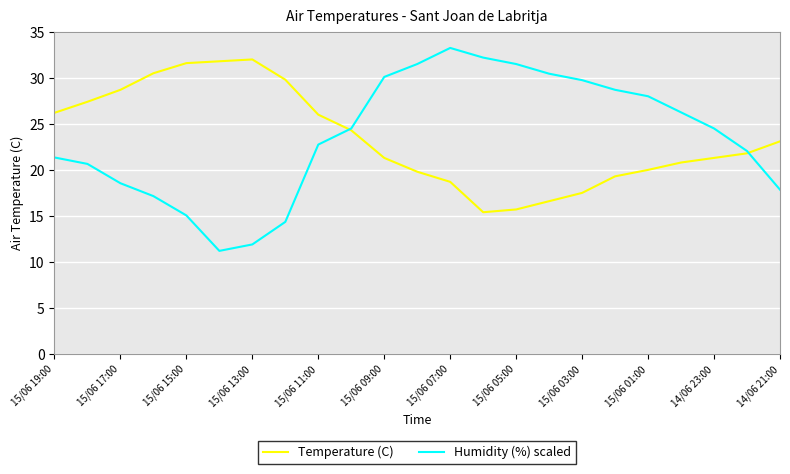

Which series has the widest spread of values?

Humidity (%) scaled